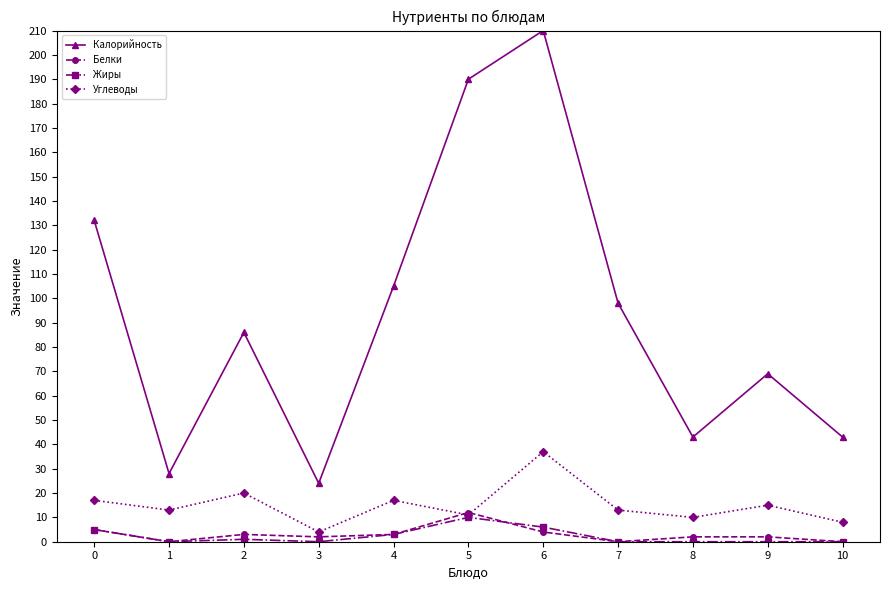

Where is the first local maximum for Углеводы?

2